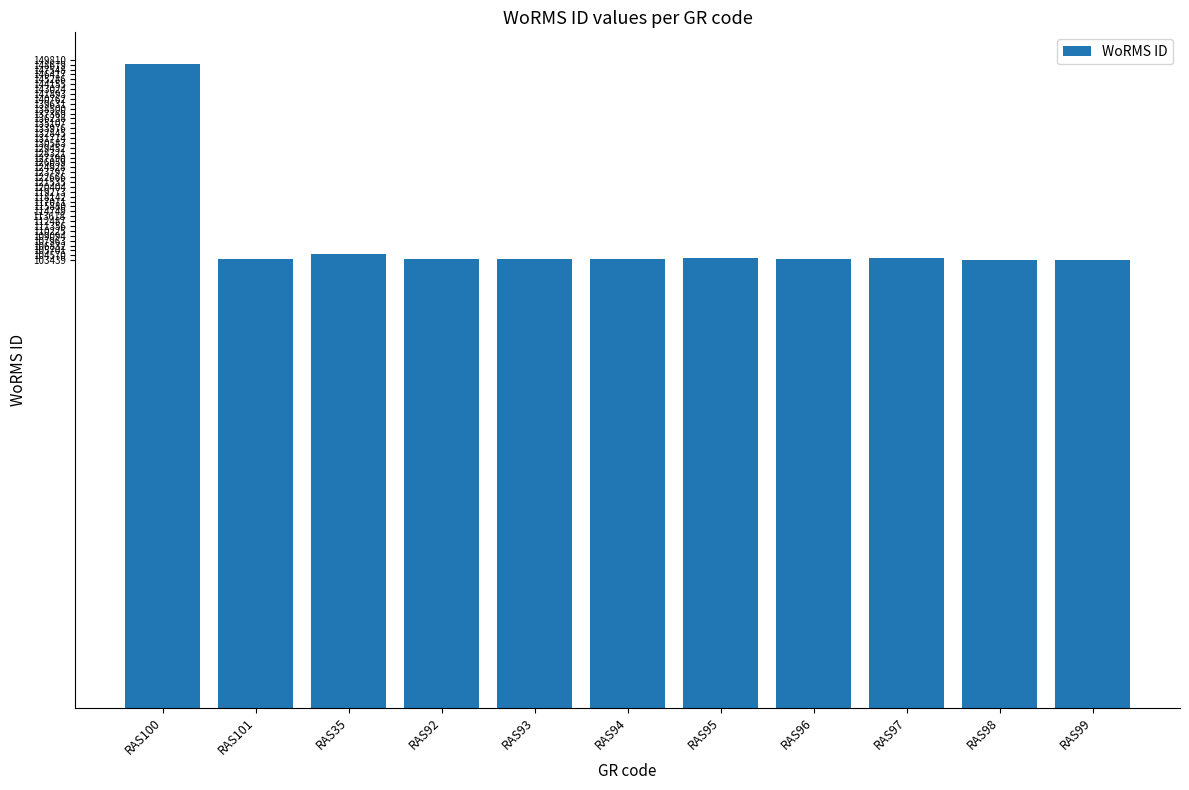

Is it true that the value at RAS92 is 103658?

True